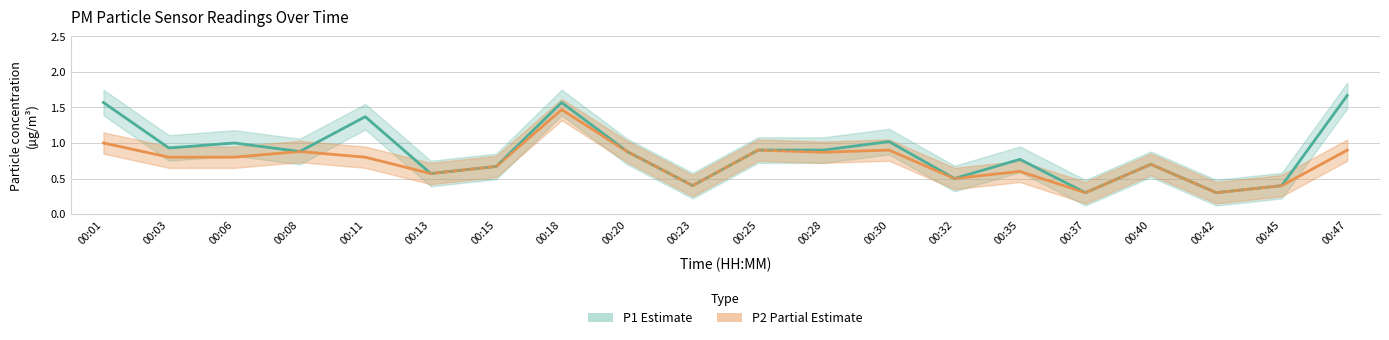

At which category is the sum across all series the highest?

00:18